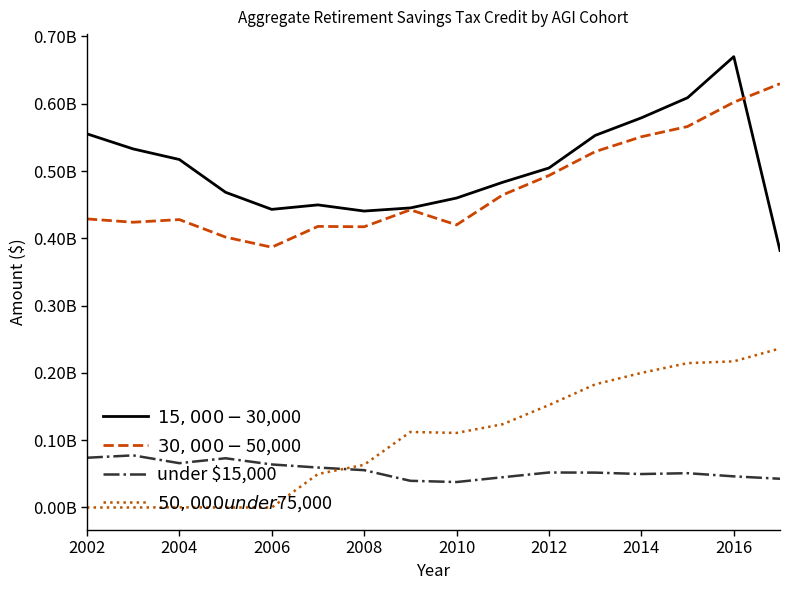

Does the chart display data point markers on the line(s)?

No